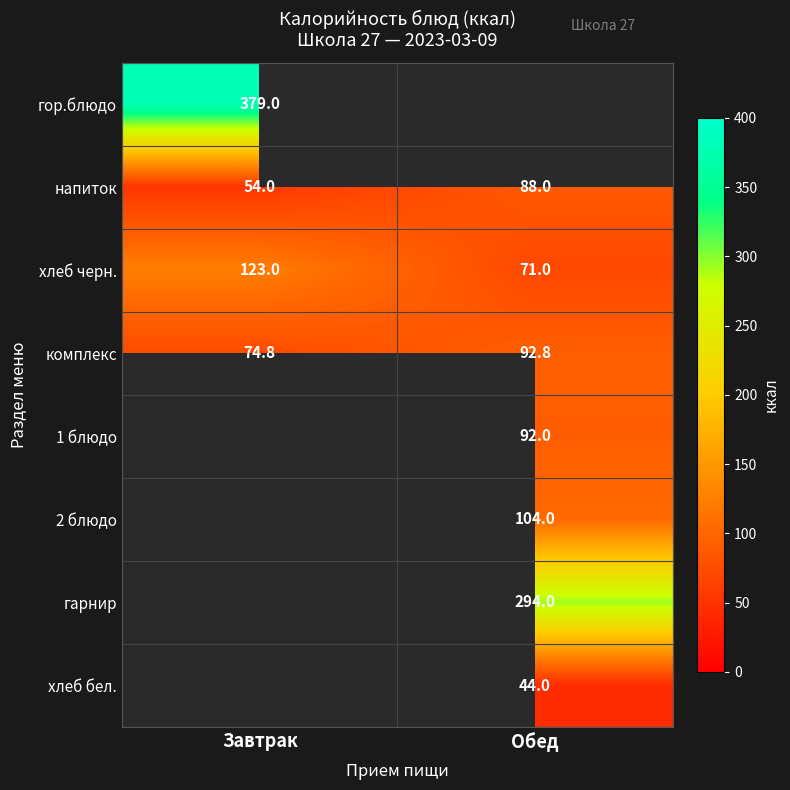

Read the хлеб черн. value at Завтрак.

123.0